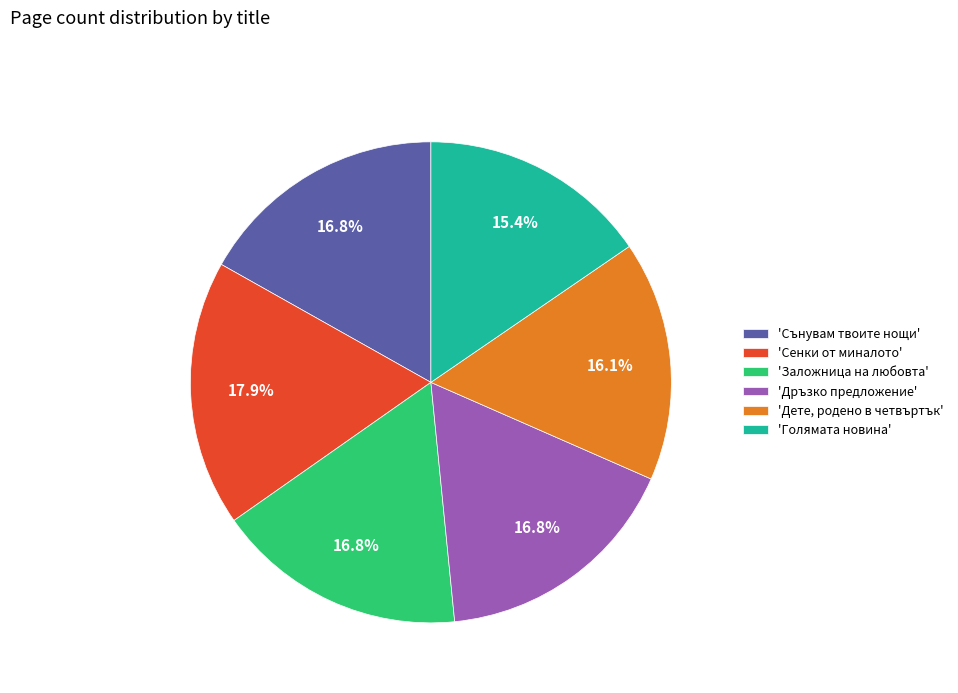

What percentage do 'Заложница на любовта' and 'Дете, родено в четвъртък' together represent?

33.0%